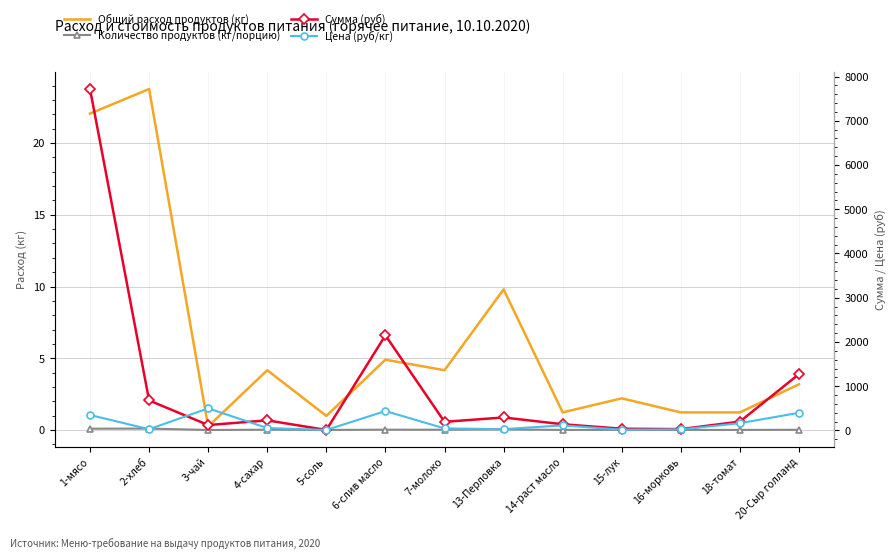

Reading left to right, what are all the values shown in this chart?

Общий расход продуктов (кг): 1-мясо=22.1	2-хлеб=23.8	3-чай=0.2	4-сахар=4.2	5-соль=1.0	6-слив масло=4.9	7-молоко=4.2	13-Перловка=9.8	14-раст масло=1.2	15-лук=2.2	16-морковь=1.2	18-томат=1.2	20-Сыр голланд=3.2
Количество продуктов (кг/порцию): 1-мясо=0.1	2-хлеб=0.1	3-чай=0.0	4-сахар=0.0	5-соль=0.0	6-слив масло=0.0	7-молоко=0.0	13-Перловка=0.0	14-раст масло=0.0	15-лук=0.0	16-морковь=0.0	18-томат=0.0	20-Сыр голланд=0.0
Сумма (руб): 1-мясо=7717.5	2-хлеб=679.0	3-чай=122.5	4-сахар=229.1	5-соль=11.8	6-слив масло=2150.6	7-молоко=195.8	13-Перловка=294.0	14-раст масло=140.9	15-лук=39.7	16-морковь=30.6	18-томат=201.3	20-Сыр голланд=1274.0
Цена (руб/кг): 1-мясо=350.0	2-хлеб=28.6	3-чай=500.0	4-сахар=55.0	5-соль=12.0	6-слив масло=438.9	7-молоко=47.0	13-Перловка=30.0	14-раст масло=115.0	15-лук=18.0	16-морковь=25.0	18-томат=164.3	20-Сыр голланд=400.0